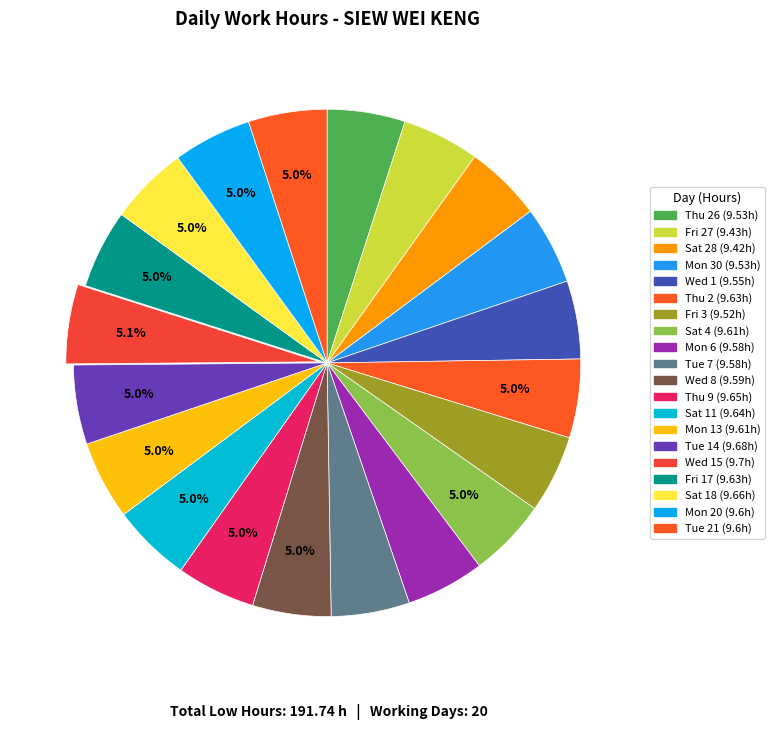

How many slices are in this pie chart?

20